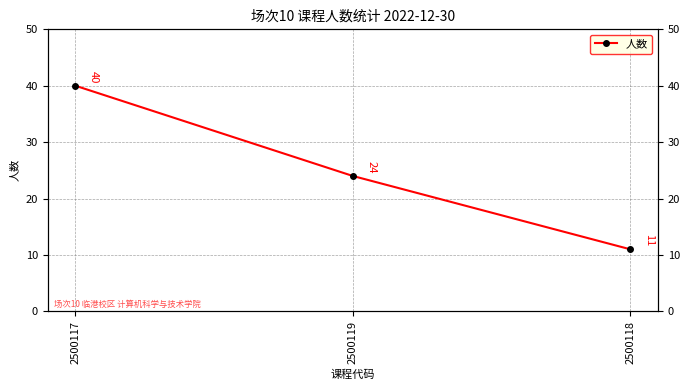

Read the value at 2500119, to the nearest 10.

20